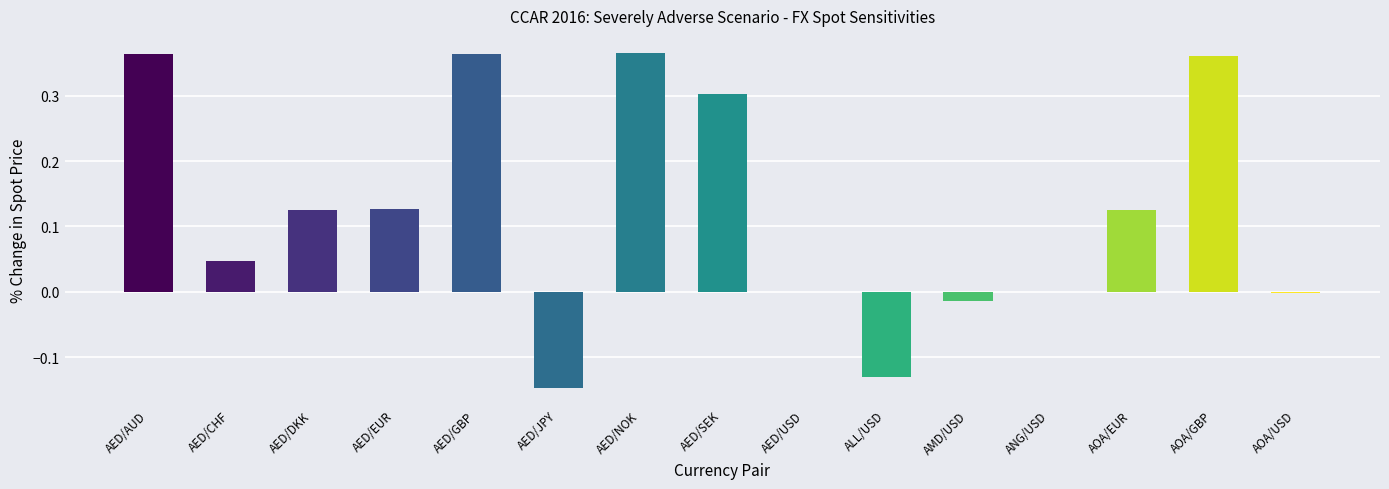

What is the sum of all values?

1.9